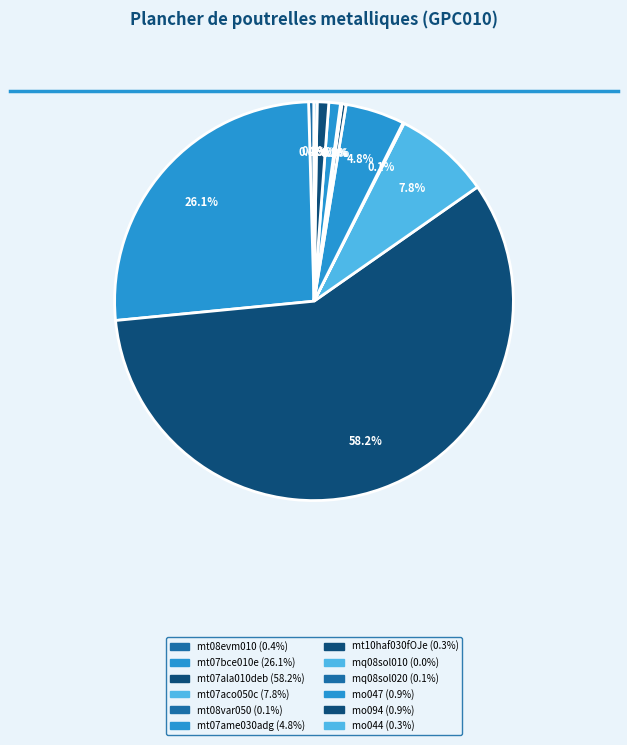

To the nearest percent, what is the difference between the largest and smallest slice percentages?

58%